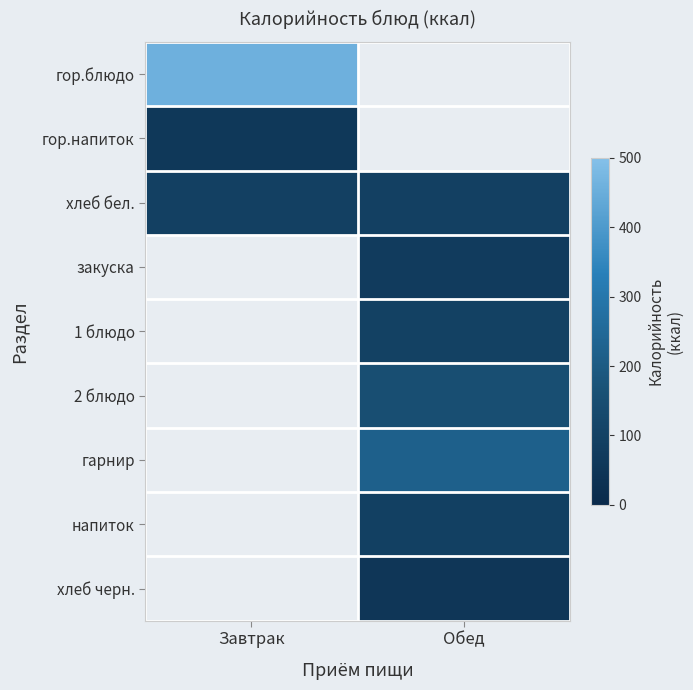

List the labels in order of хлеб черн. value, smallest first.

Завтрак, Обед